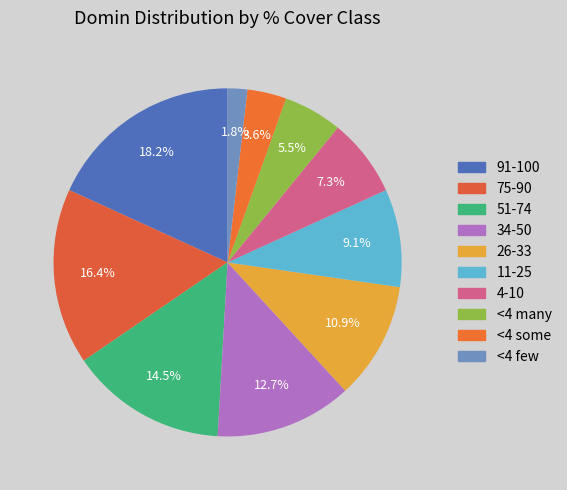

Does any single category account for the majority?

No